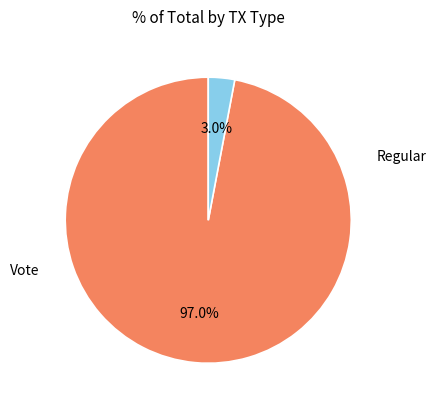

Is there a majority slice in this chart?

Yes